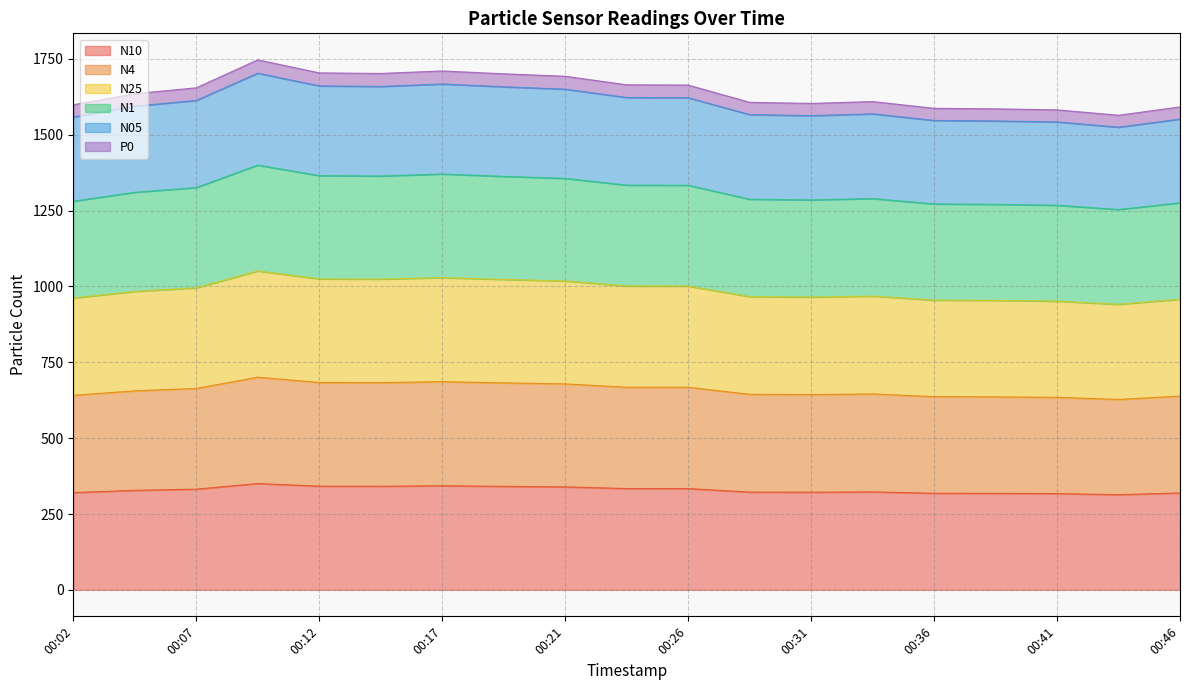

What is the total value across all series at 00:17?

1710.5